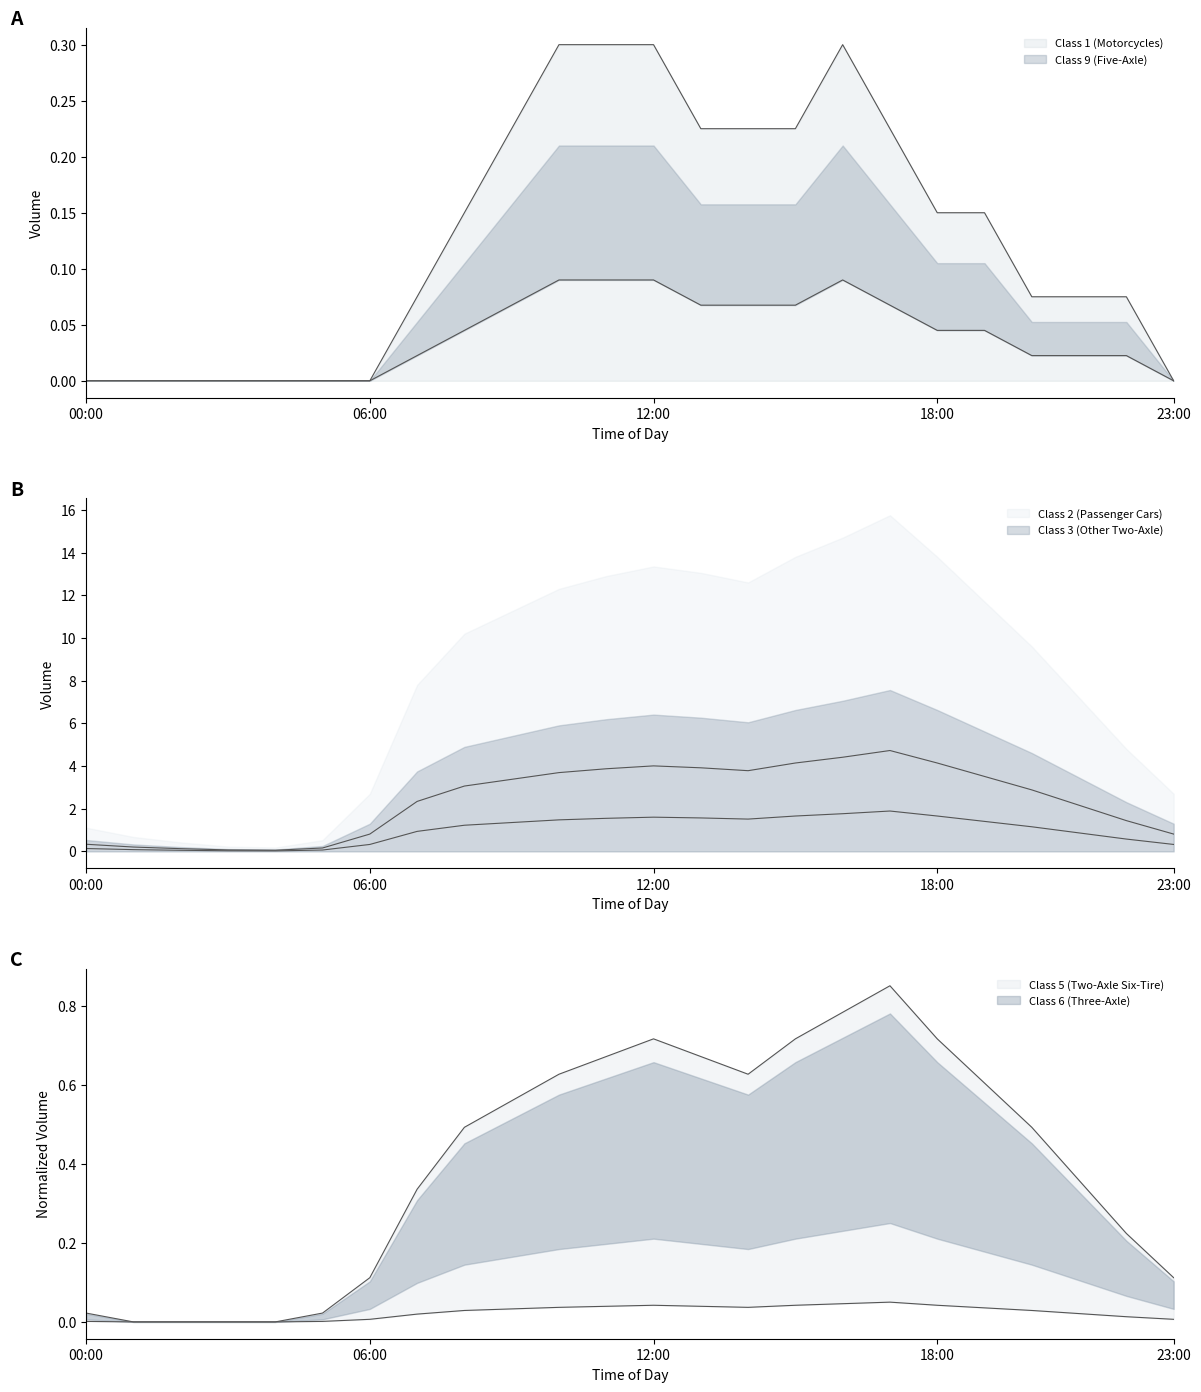

List the labels in order of Class 5 (Two-Axle Six-Tire) value, largest first.

17:00, 16:00, 12:00, 15:00, 18:00, 11:00, 13:00, 10:00, 14:00, 19:00, 09:00, 08:00, 20:00, 21:00, 07:00, 22:00, 06:00, 23:00, 00:00, 05:00, 01:00, 02:00, 03:00, 04:00